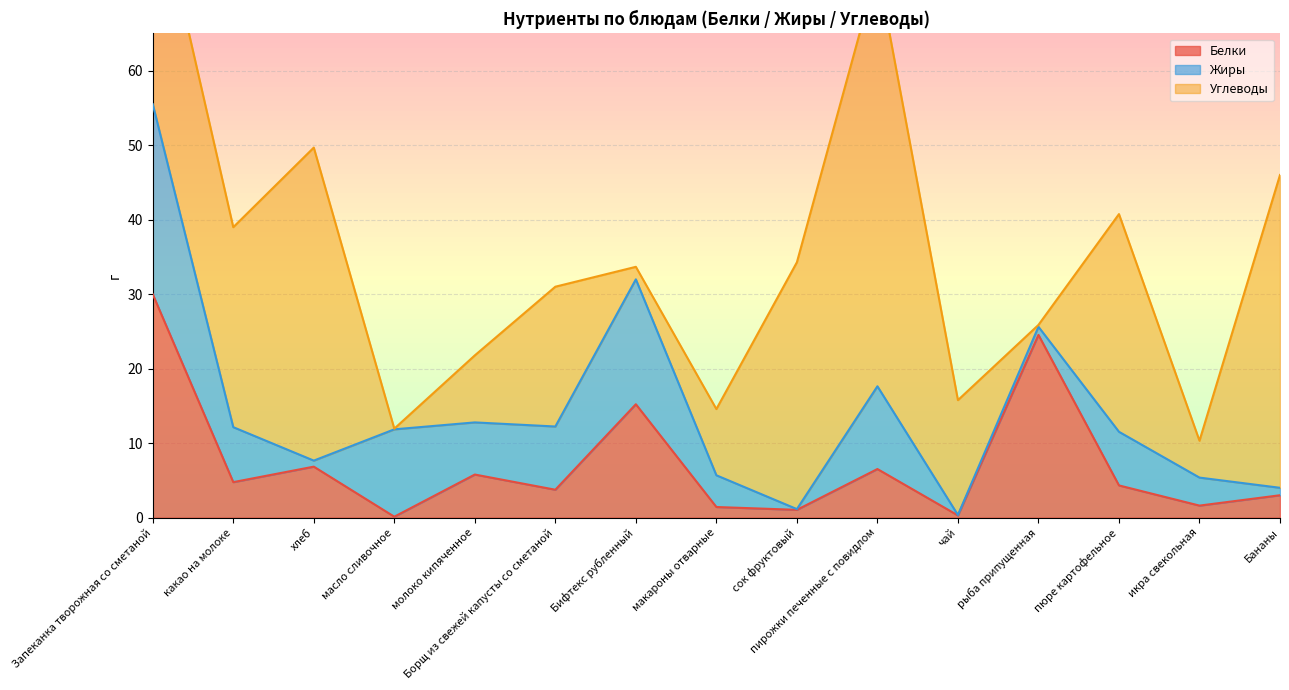

The Белки series shows 11.5 at пирожки печенные с повидлом. True or false?

False